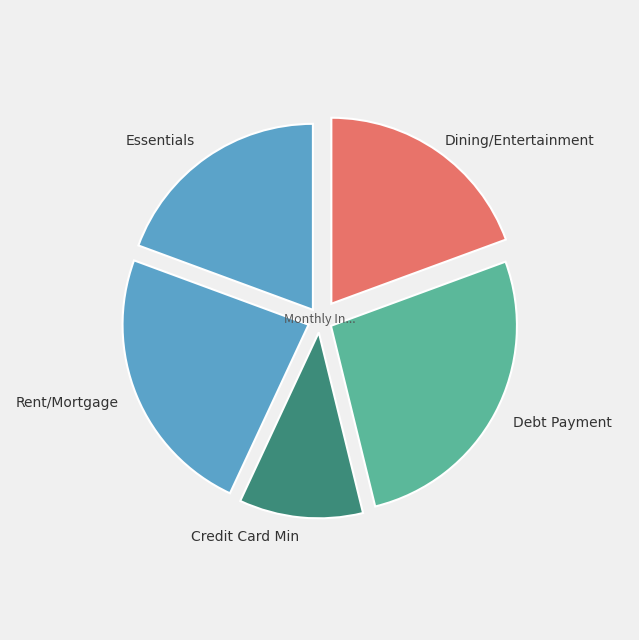

How many slices are in this pie chart?

5